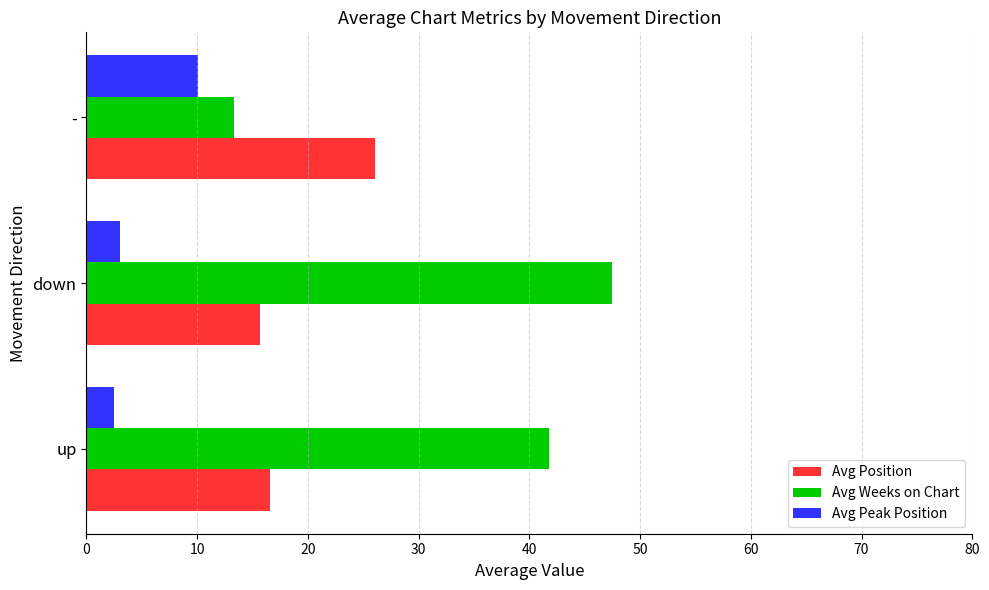

What is the minimum value shown in the chart?

2.5